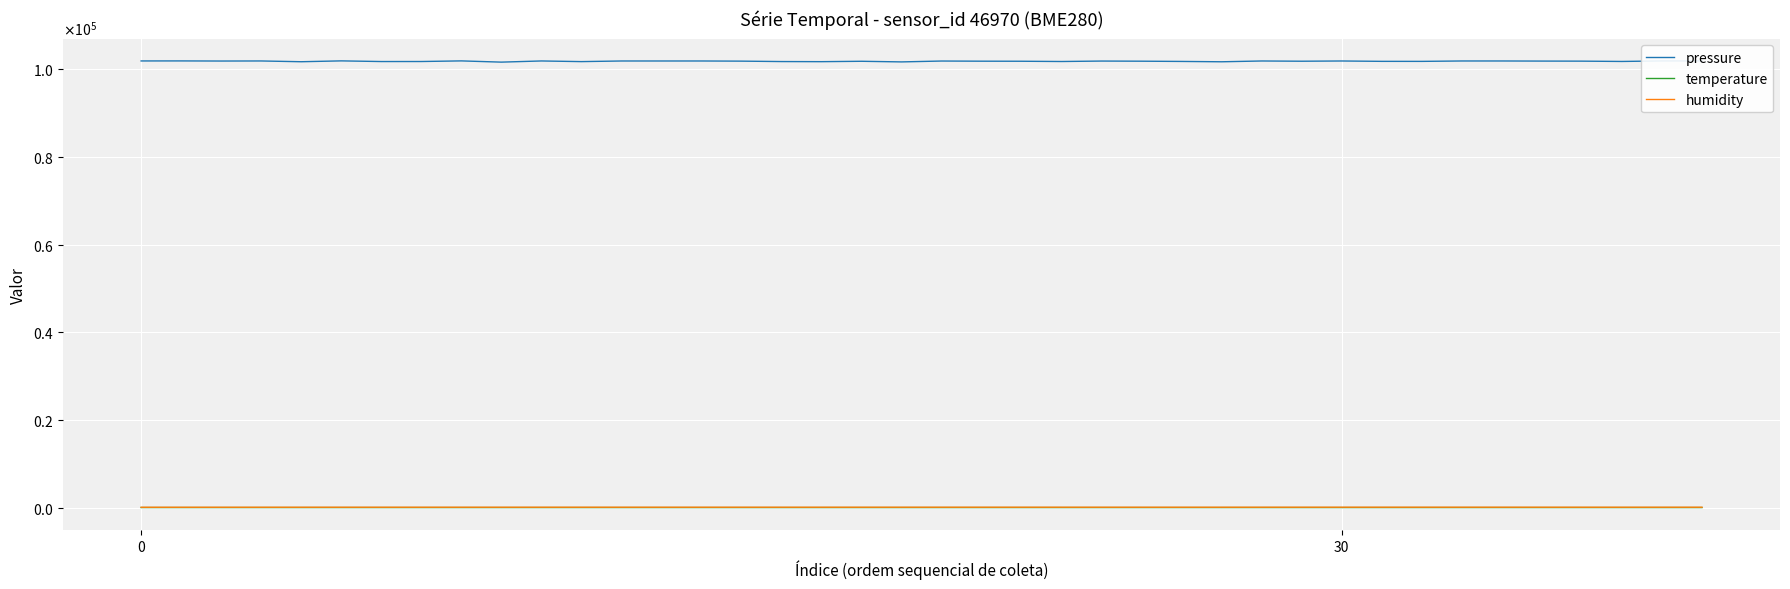

What is the label of the 27th point from the right?

13